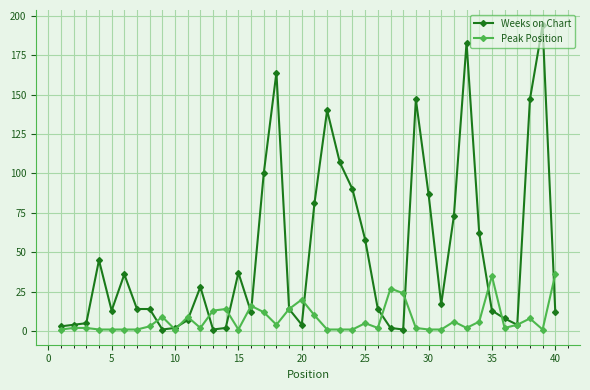

List the series in order of their peak value, highest first.

Weeks on Chart, Peak Position